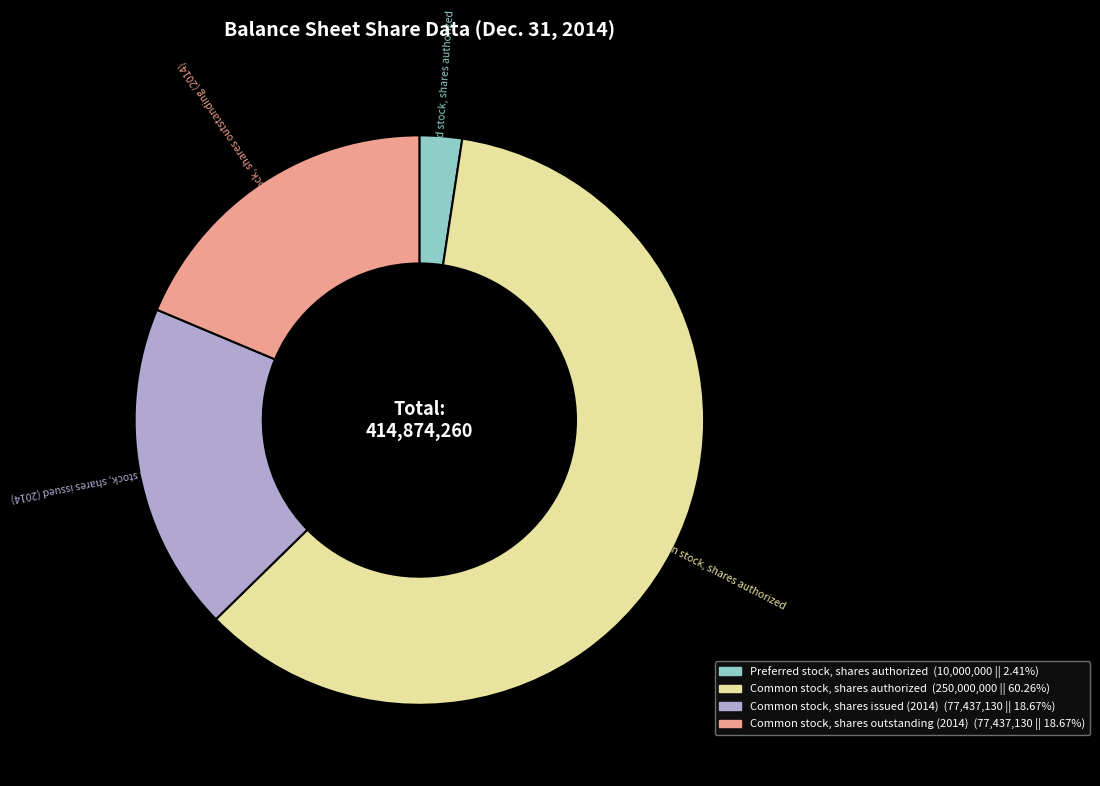

Which category has the smallest portion of the pie?

Preferred stock, shares authorized